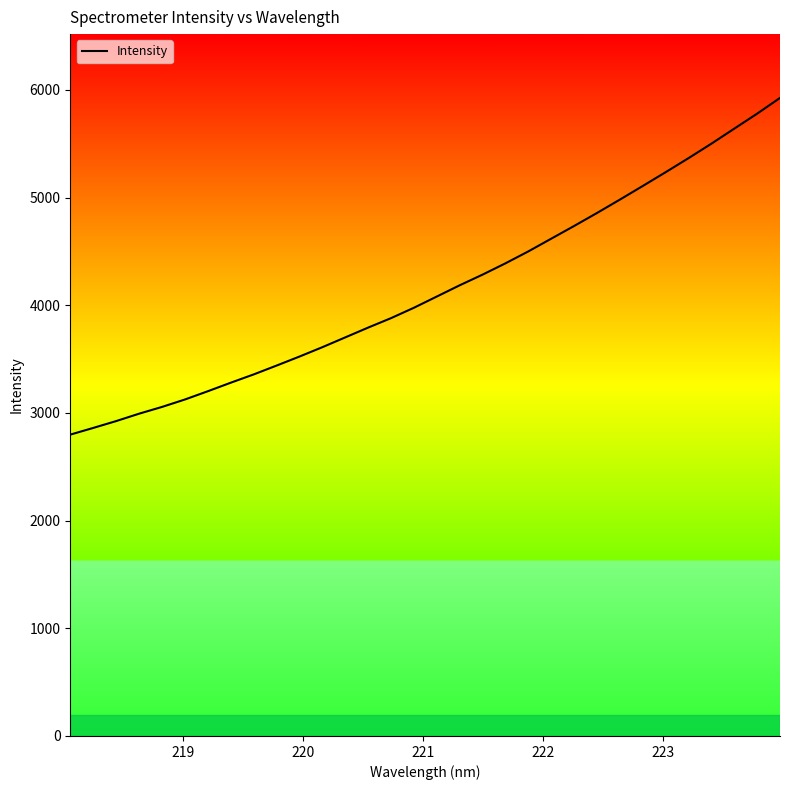

What is the greatest value displayed?

5925.3